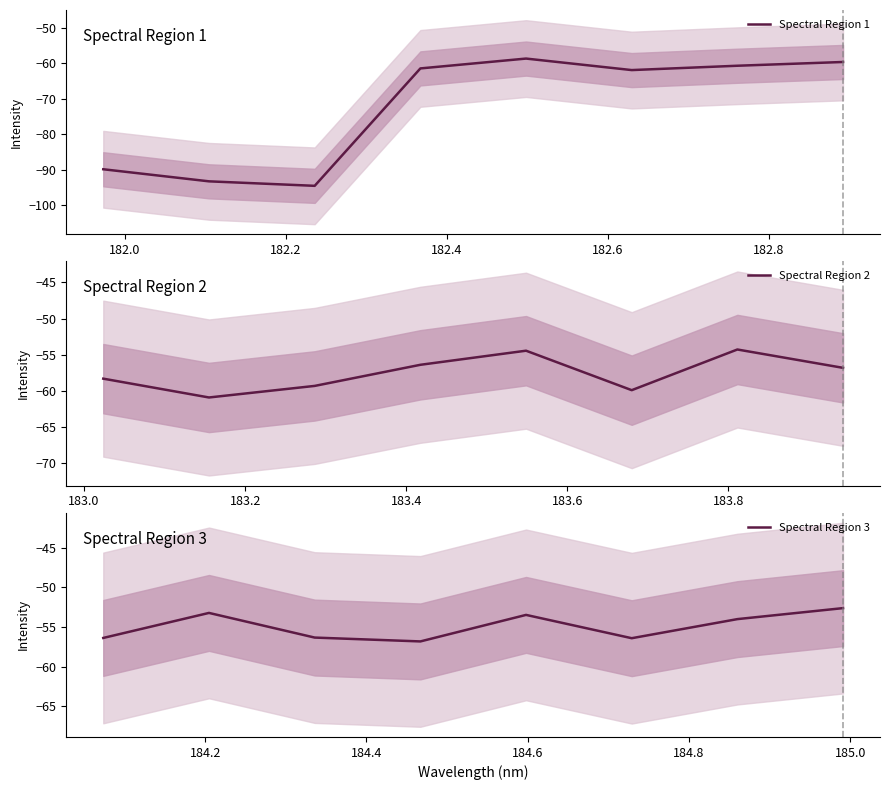

What is the lowest value of the Spectral Region 1 series?

-94.5